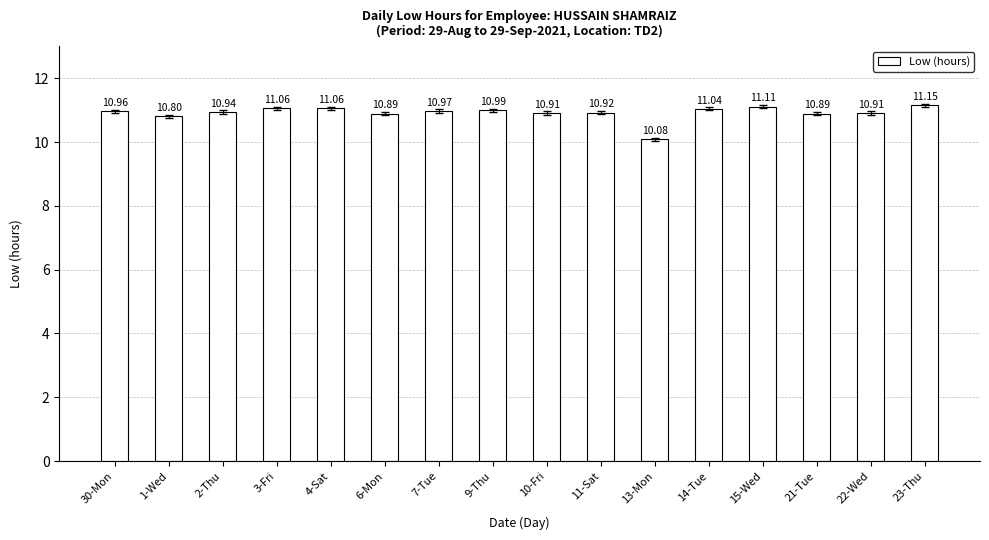

What is the smallest value displayed?

10.1